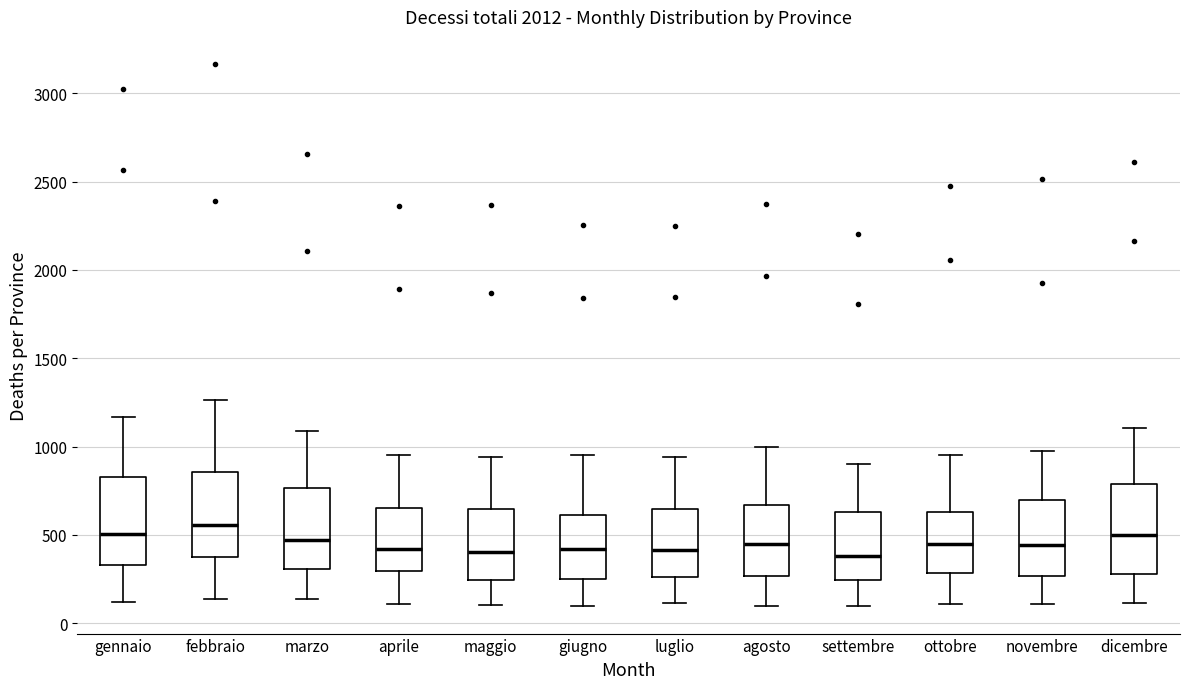

Reading left to right, read every box against the y-axis: the position of its median line, the range the box covers, and the ends of its whiskers. The values are not printed on the chart, so give them approximately, as read against the axis.

gennaio: median 500, box 350 to 850, whiskers 100 to 1150
febbraio: median 550, box 400 to 850, whiskers 150 to 1250
marzo: median 450, box 300 to 750, whiskers 150 to 1100
aprile: median 400, box 300 to 650, whiskers 100 to 950
maggio: median 400, box 250 to 650, whiskers 100 to 950
giugno: median 400, box 250 to 600, whiskers 100 to 950
luglio: median 400, box 250 to 650, whiskers 100 to 950
agosto: median 450, box 250 to 650, whiskers 100 to 1000
settembre: median 400, box 250 to 650, whiskers 100 to 900
ottobre: median 450, box 300 to 650, whiskers 100 to 950
novembre: median 450, box 250 to 700, whiskers 100 to 1000
dicembre: median 500, box 300 to 800, whiskers 100 to 1100